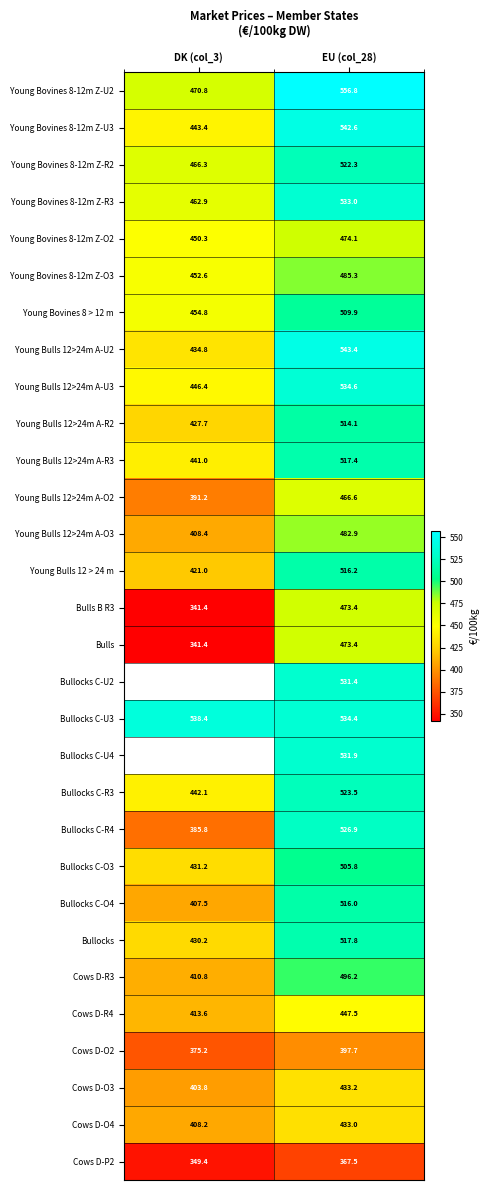

True or false: Young Bovines 8-12m Z-U2 has a value of 556.8 at EU (col_28).

True